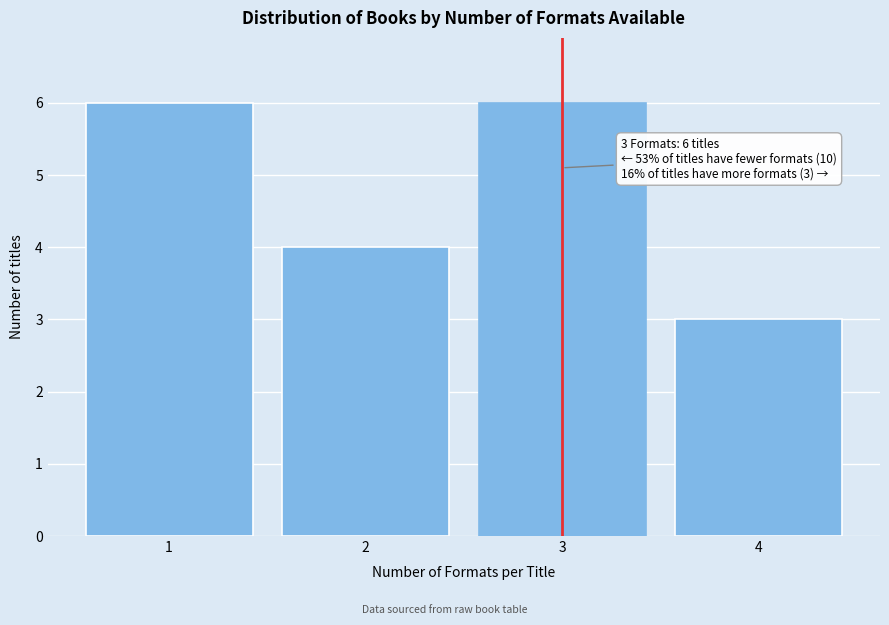

Reading left to right, extract all data points from this chart.

6	4	6	3